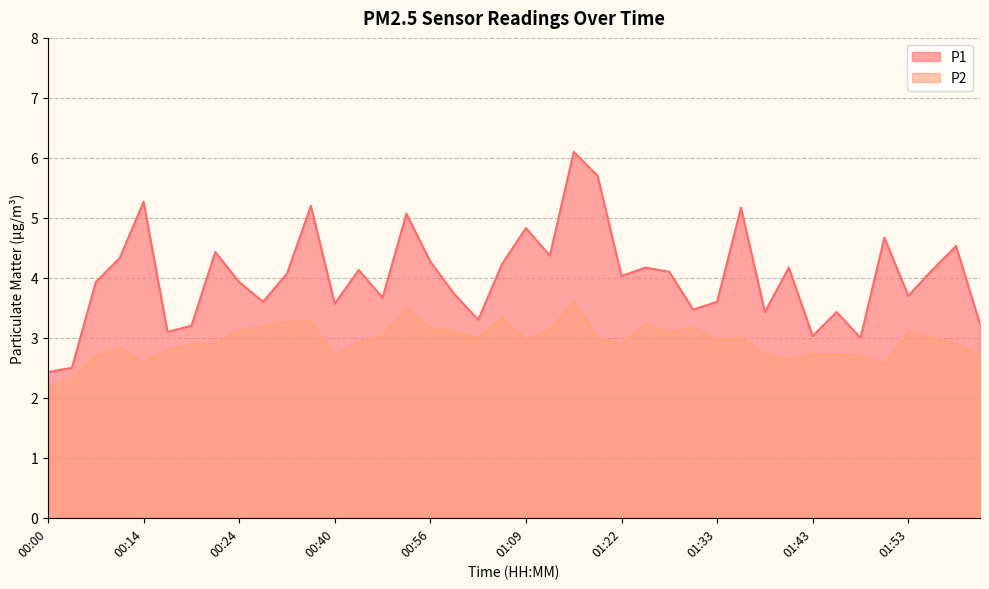

Reading left to right, transcribe all the data shown in this chart.

P1: 00:00=2.4	00:03=2.5	00:09=3.9	00:11=4.3	00:14=5.3	00:17=3.1	00:19=3.2	00:22=4.4	00:24=3.9	00:32=3.6	00:35=4.1	00:38=5.2	00:40=3.6	00:48=4.1	00:50=3.7	00:53=5.1	00:56=4.3	01:01=3.7	01:04=3.3	01:07=4.2	01:09=4.8	01:12=4.4	01:14=6.1	01:17=5.7	01:22=4.0	01:26=4.2	01:28=4.1	01:31=3.5	01:33=3.6	01:36=5.2	01:38=3.4	01:41=4.2	01:43=3.0	01:45=3.4	01:48=3.0	01:50=4.7	01:53=3.7	01:55=4.1	01:58=4.5	02:01=3.2
P2: 00:00=2.2	00:03=2.3	00:09=2.7	00:11=2.8	00:14=2.6	00:17=2.8	00:19=2.9	00:22=2.9	00:24=3.1	00:32=3.2	00:35=3.3	00:38=3.3	00:40=2.7	00:48=2.9	00:50=3.0	00:53=3.5	00:56=3.2	01:01=3.1	01:04=3.0	01:07=3.3	01:09=3.0	01:12=3.1	01:14=3.6	01:17=3.0	01:22=2.9	01:26=3.2	01:28=3.1	01:31=3.2	01:33=3.0	01:36=3.0	01:38=2.7	01:41=2.6	01:43=2.7	01:45=2.7	01:48=2.7	01:50=2.6	01:53=3.1	01:55=3.0	01:58=2.9	02:01=2.7